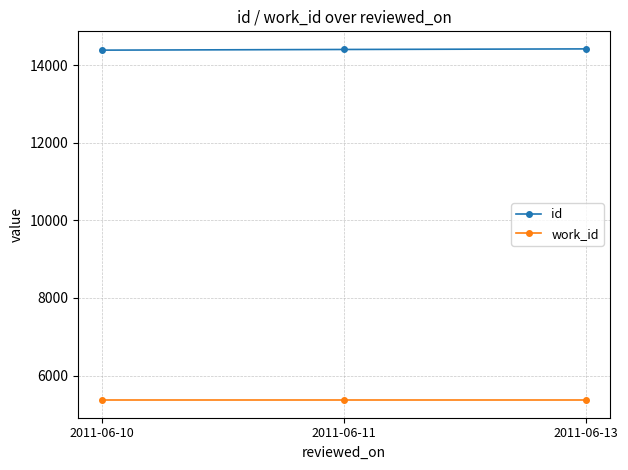

The work_id series shows 1300 at 2011-06-13. True or false?

False